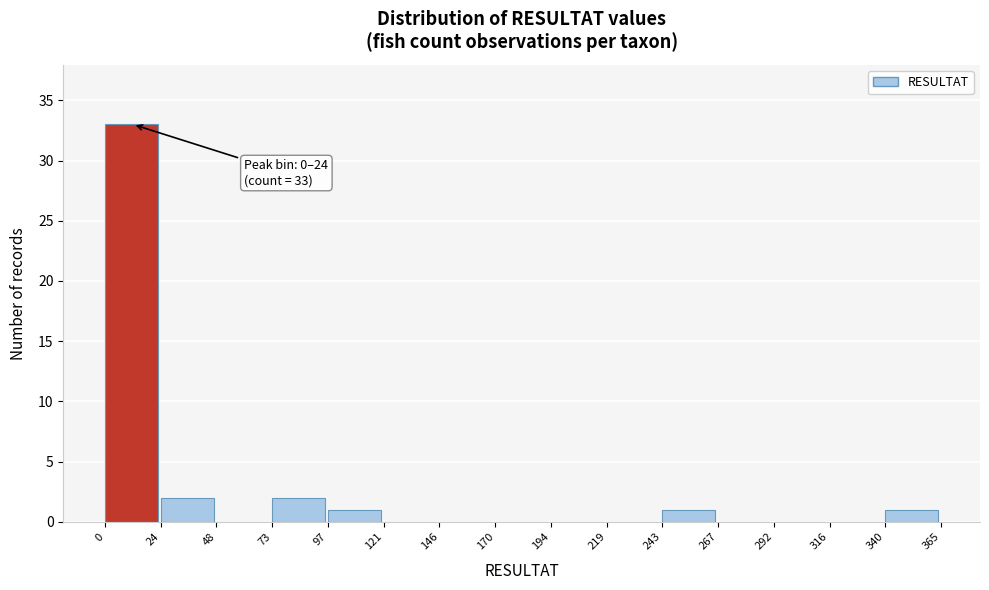

Which range on the x-axis has the tallest bar?

0 to 24